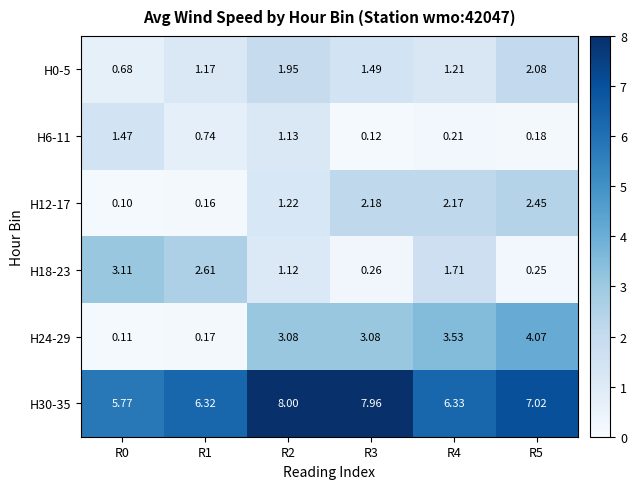

Is the value of H6-11 at R2 greater than the value of H18-23 at R3?

Yes